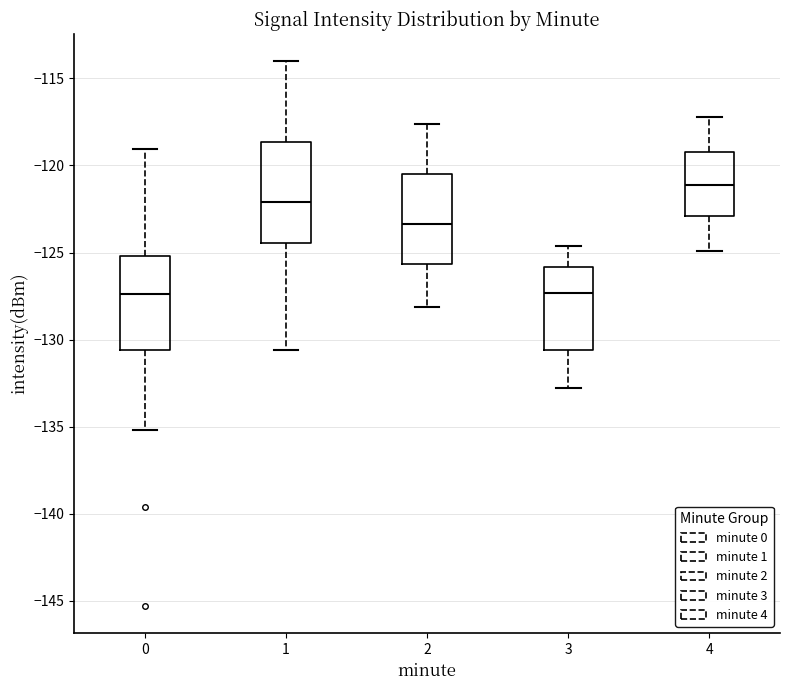

Reading left to right, transcribe this box plot: for each box, give where its median line is, the range the box spans, and where its two whiskers end, as read against the y-axis. The values are not printed on the chart, so give them approximately, as read against the axis.

0: median -127.5, box -130.5 to -125.0, whiskers -135.0 to -119.0
1: median -122.0, box -124.5 to -118.5, whiskers -130.5 to -114.0
2: median -123.5, box -125.5 to -120.5, whiskers -128.0 to -117.5
3: median -127.5, box -130.5 to -126.0, whiskers -133.0 to -124.5
4: median -121.0, box -123.0 to -119.0, whiskers -125.0 to -117.0